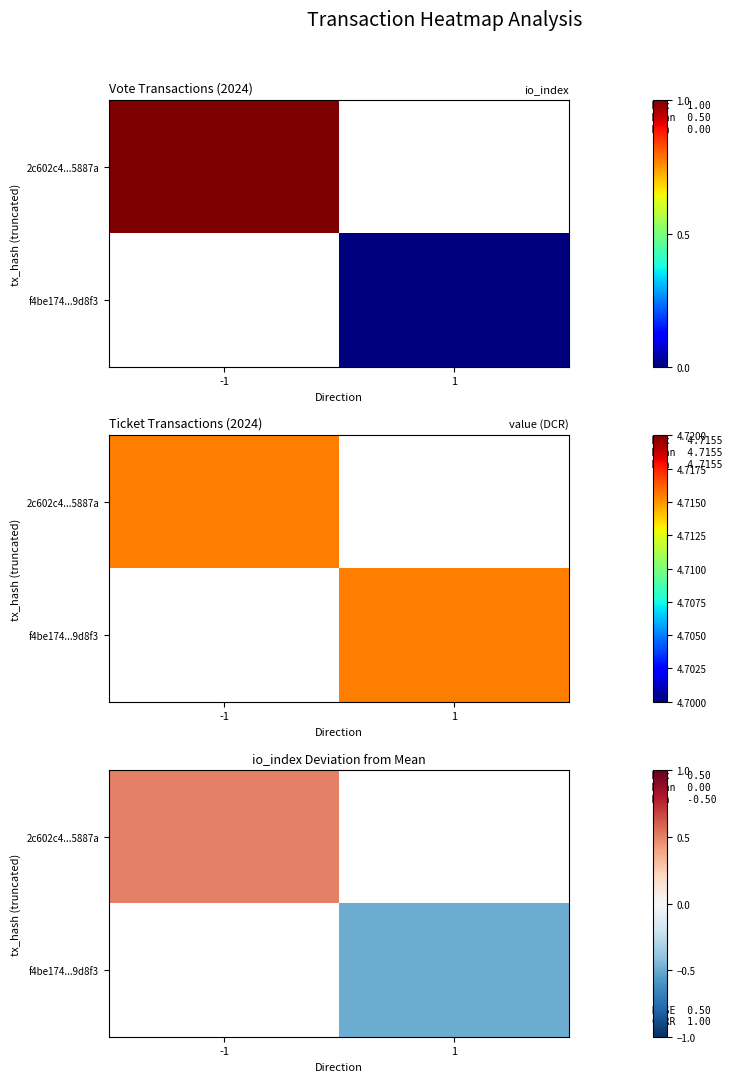

At which label does f4be174...9d8f3 reach its peak?

-1